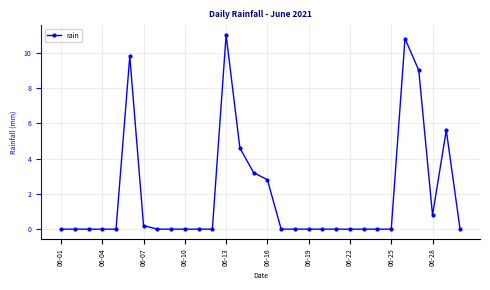

True or false: there are more than 2 points higher than both neighbors.

True